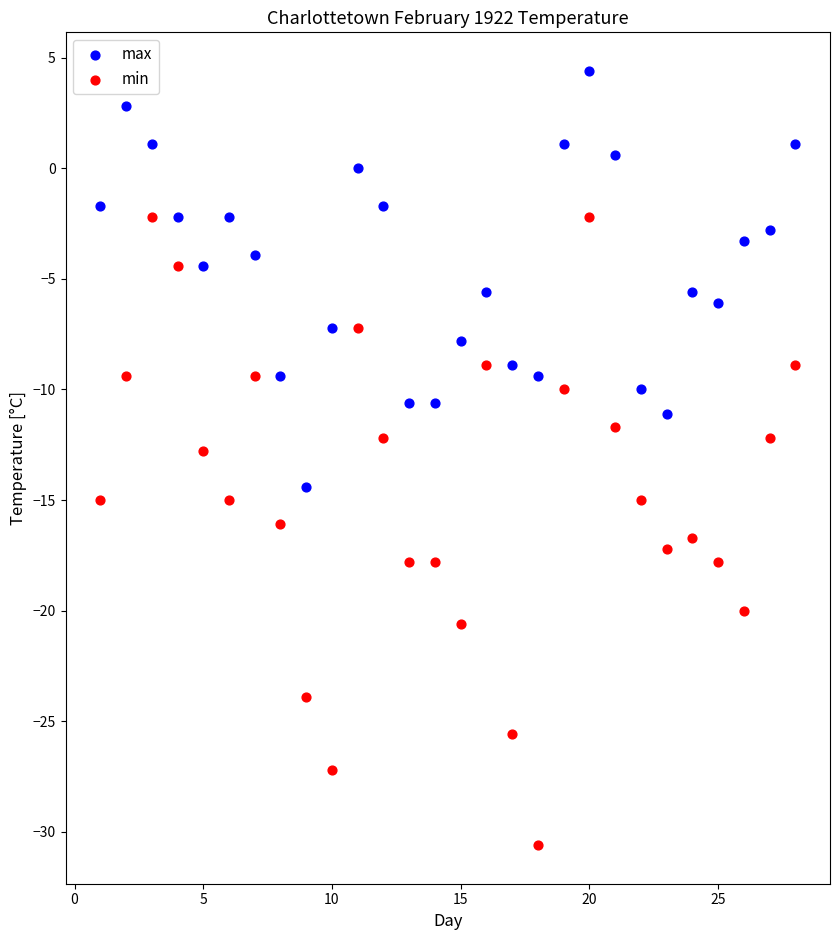

Which series has the widest spread of Y values?

min